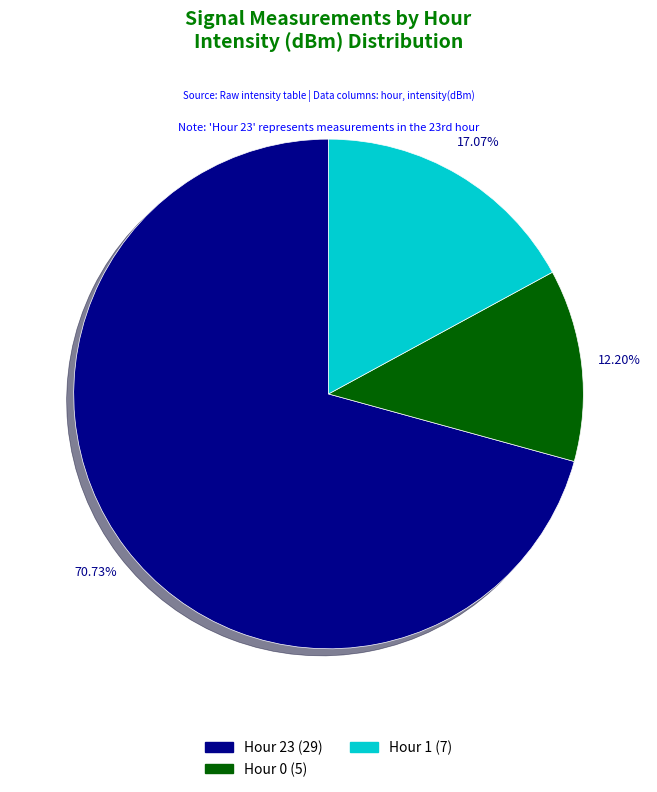

To the nearest percent, what is the average slice percentage?

33%